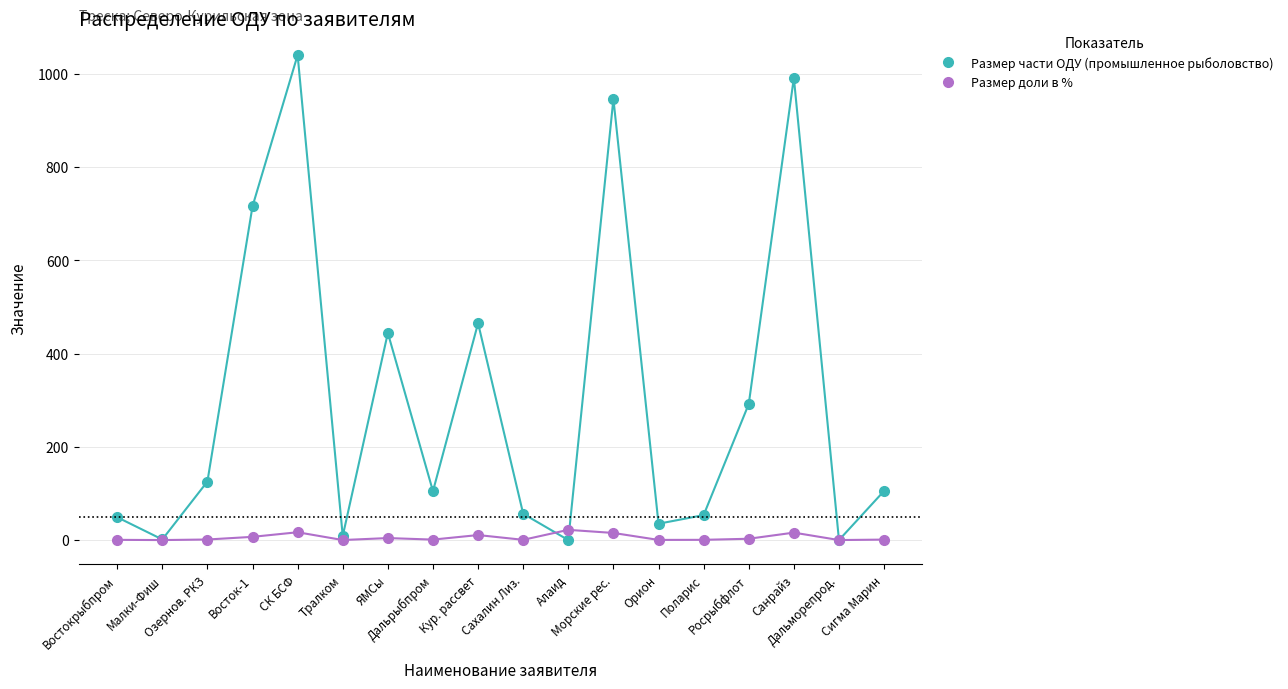

Which series has the largest total across all categories?

Размер части ОДУ (промышленное рыболовство)